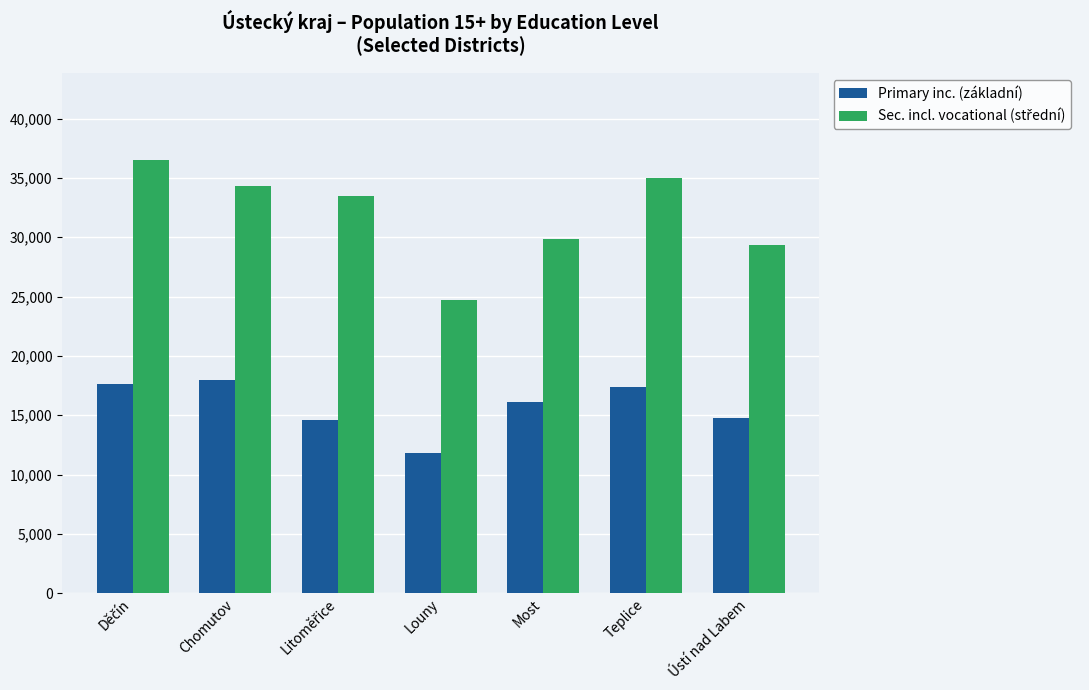

Does the chart contain any negative values?

No